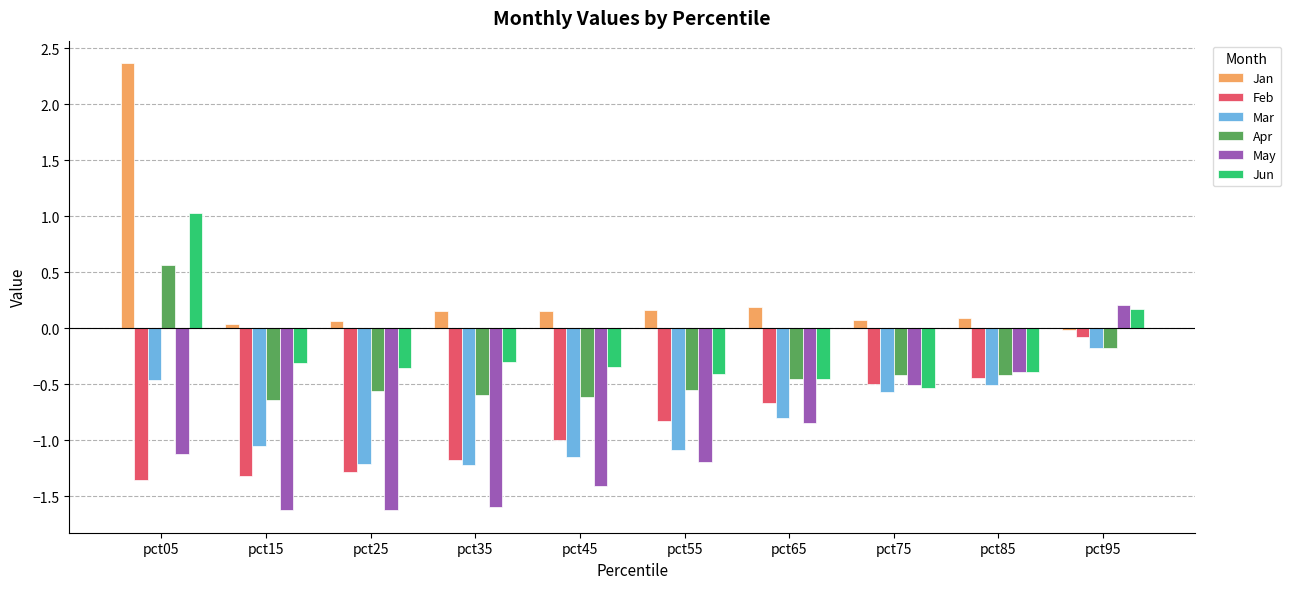

What is the highest value of the Jan series?

2.4